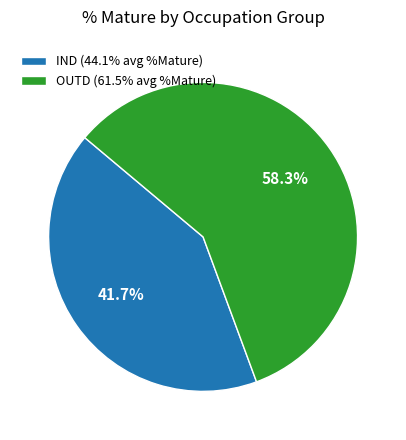

Which category has the biggest portion of the pie?

OUTD (61.5% avg %Mature)